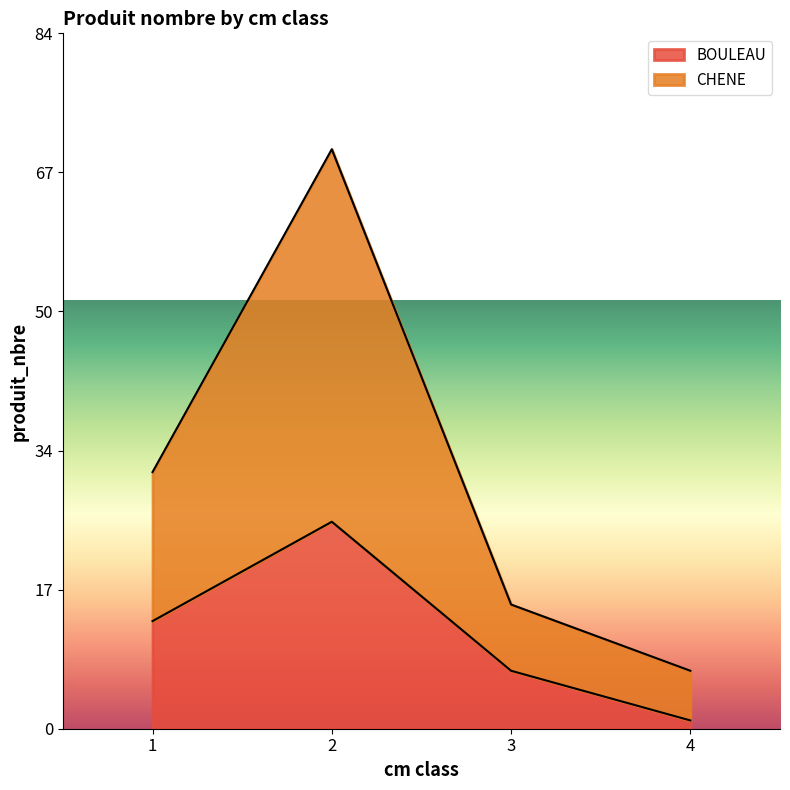

What is the difference between the highest and lowest values at 3?

8